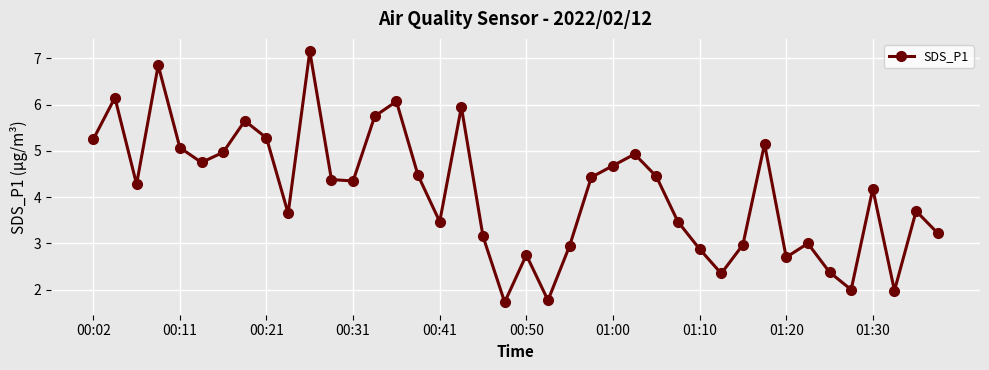

What is the minimum value shown in the chart?

1.7